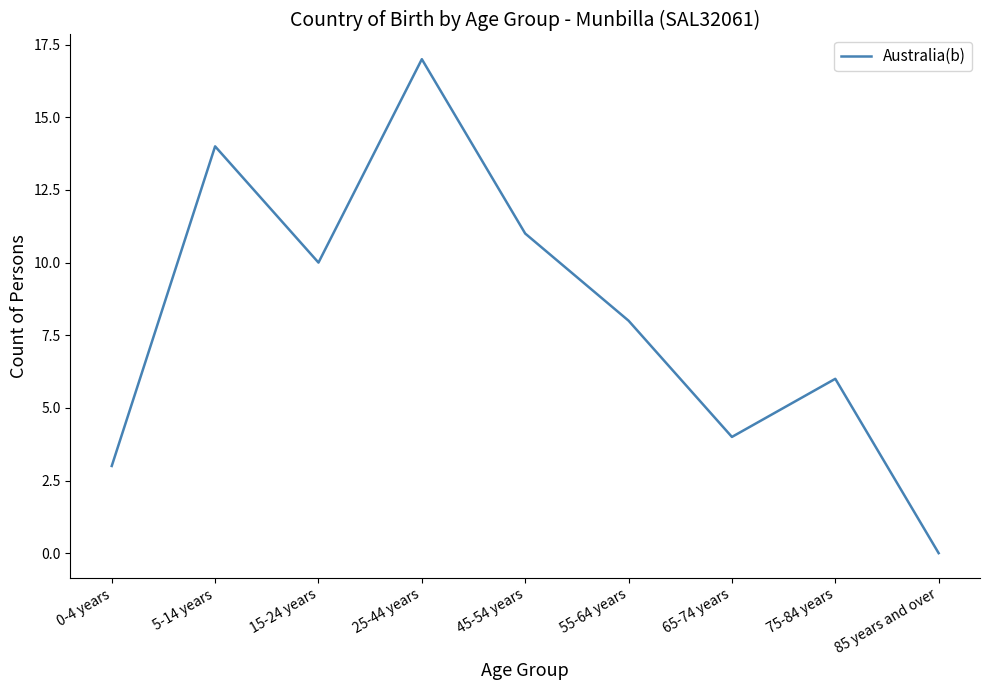

What is the sum of all values?

73